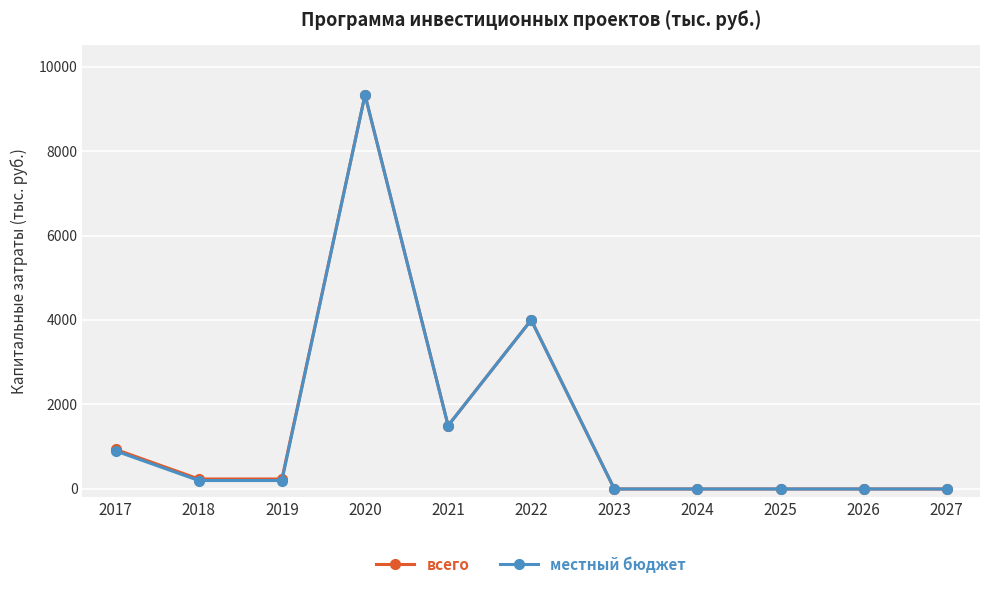

At which category is the sum across all series the highest?

2020